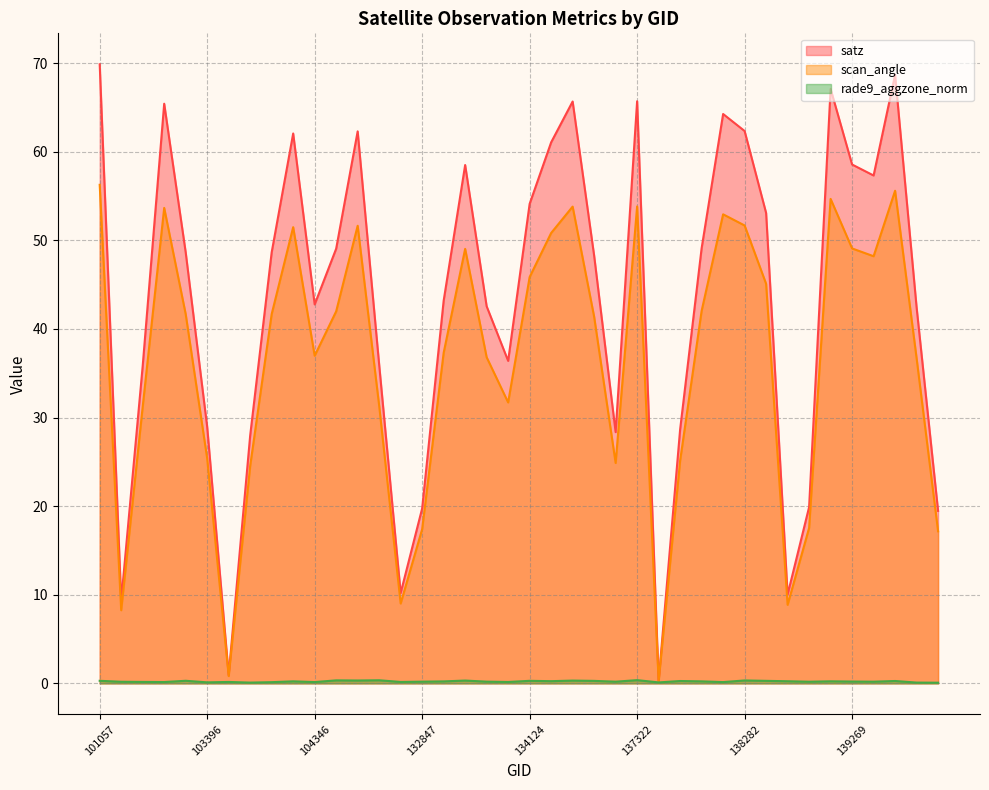

At which category is the sum across all series the highest?

101057